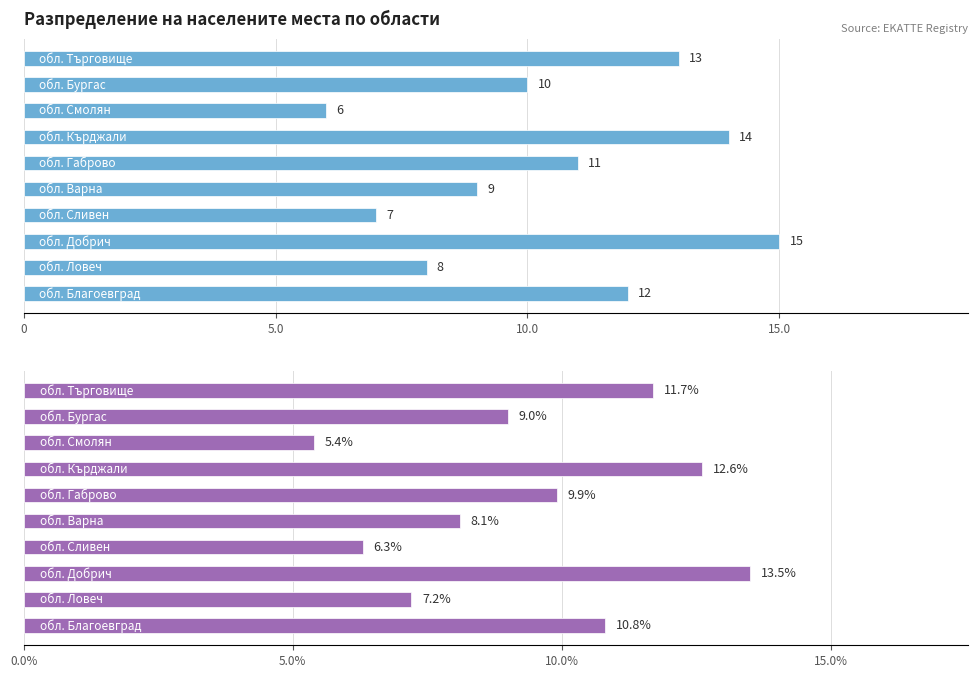

Between 5 and 8, which series saw the biggest shift?

Брой